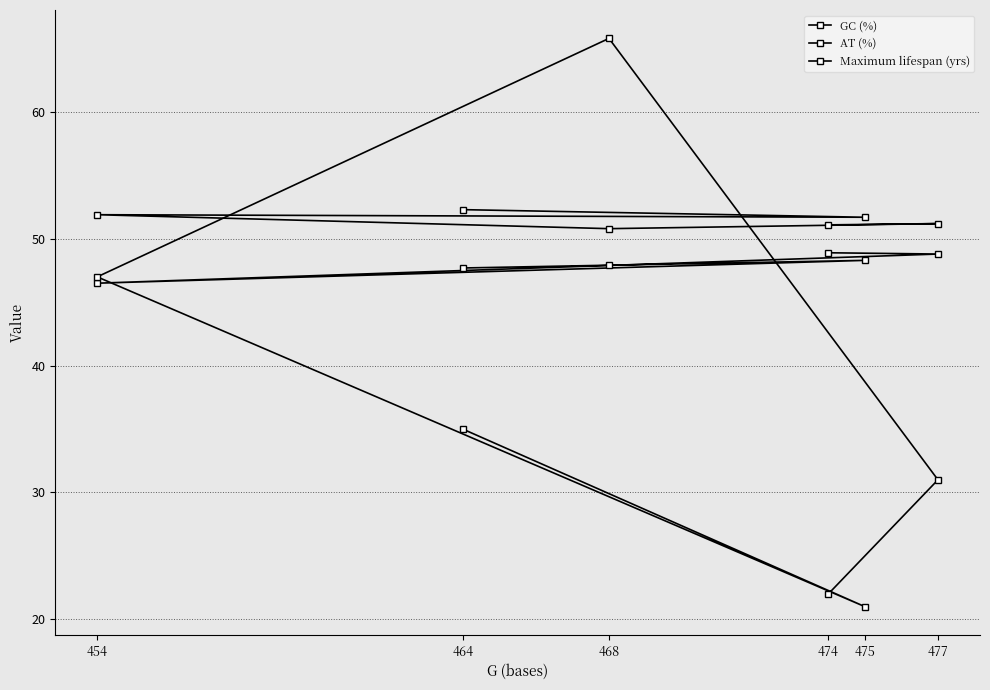

True or false: GC (%) has a value of 23.2 at 454.

False